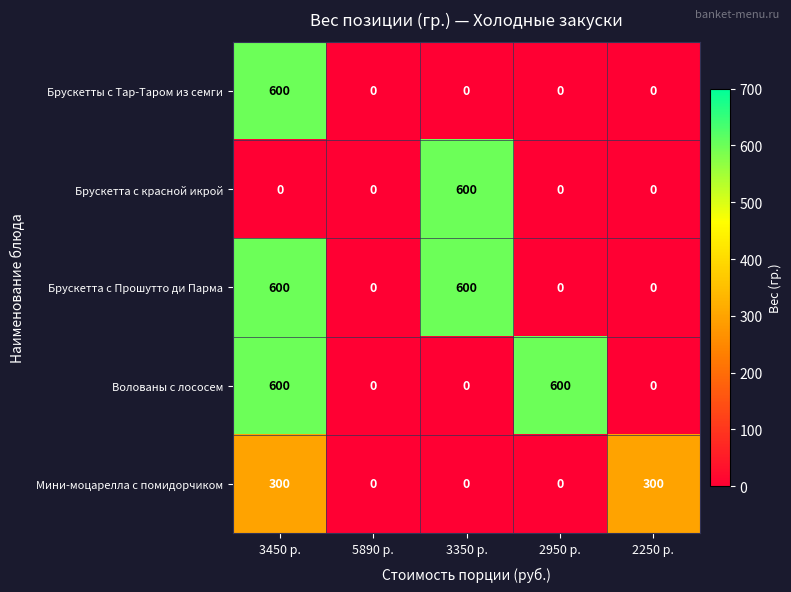

What is the spread (max minus min) of values at 3350 р.?

600